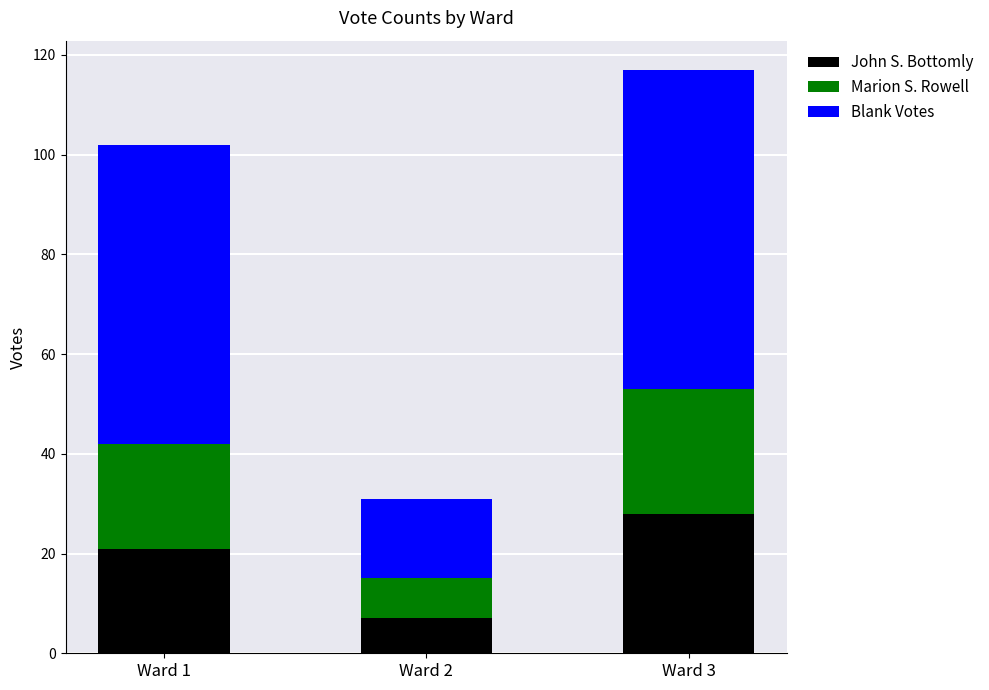

Rank the categories by John S. Bottomly value from lowest to highest.

Ward 2, Ward 1, Ward 3